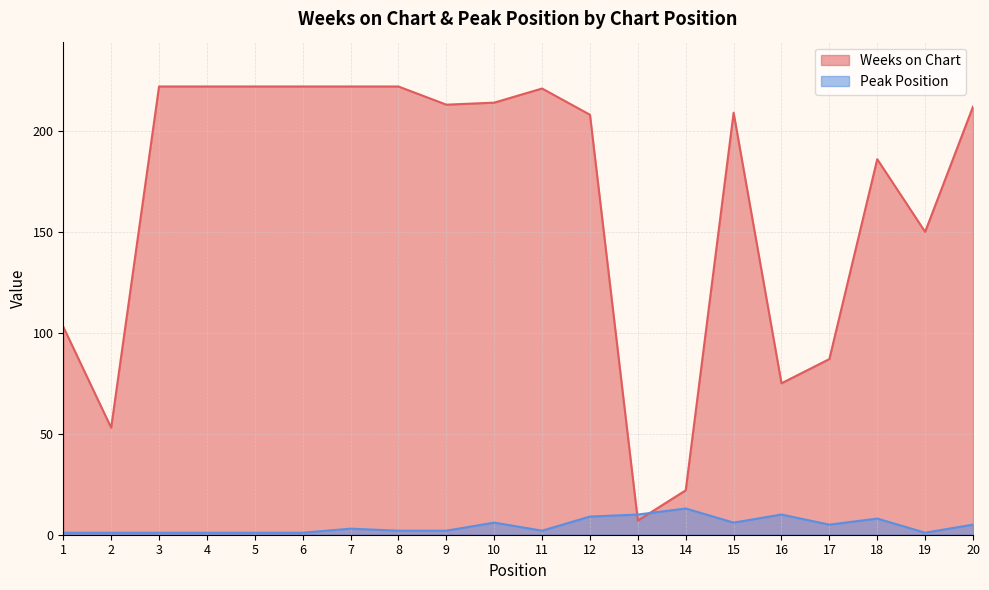

Rank the series by their maximum value, from highest to lowest.

Weeks on Chart, Peak Position